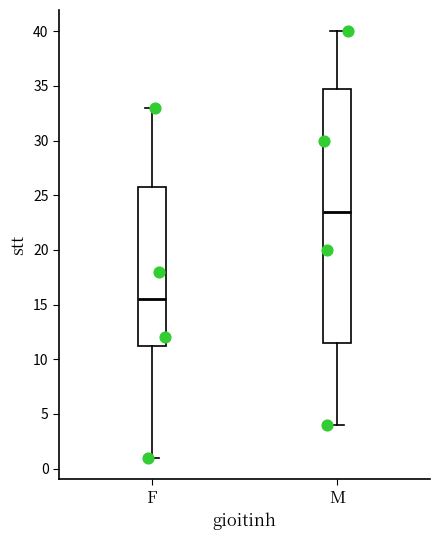

Where is the lower edge of the box for F on the y-axis? The values are not printed on the chart, so give them approximately, as read against the axis.

11.5